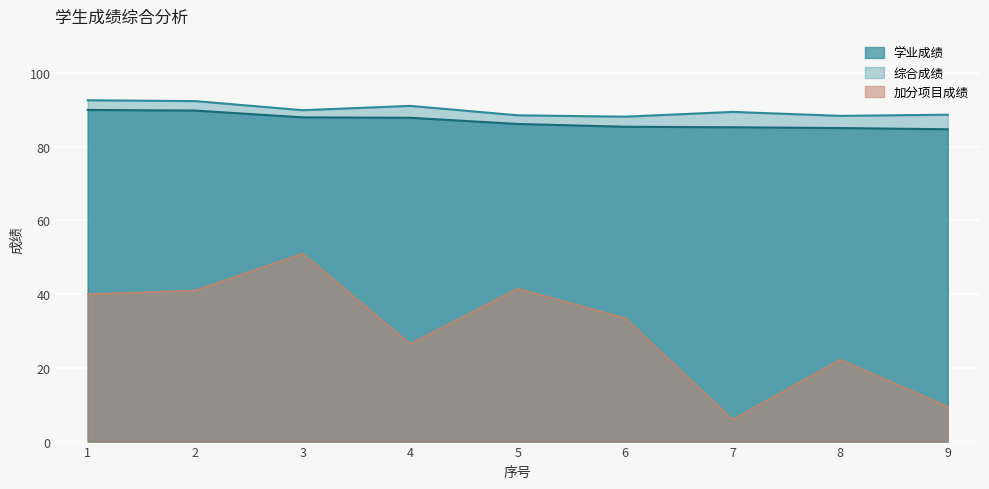

How many categories are shown in the chart?

9